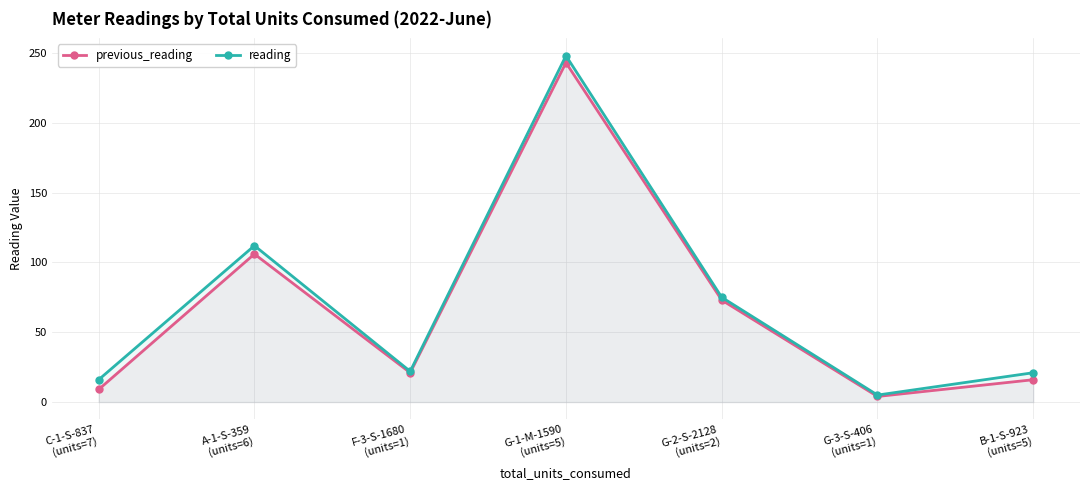

Rank the series by their average value, from lowest to highest.

previous_reading, reading